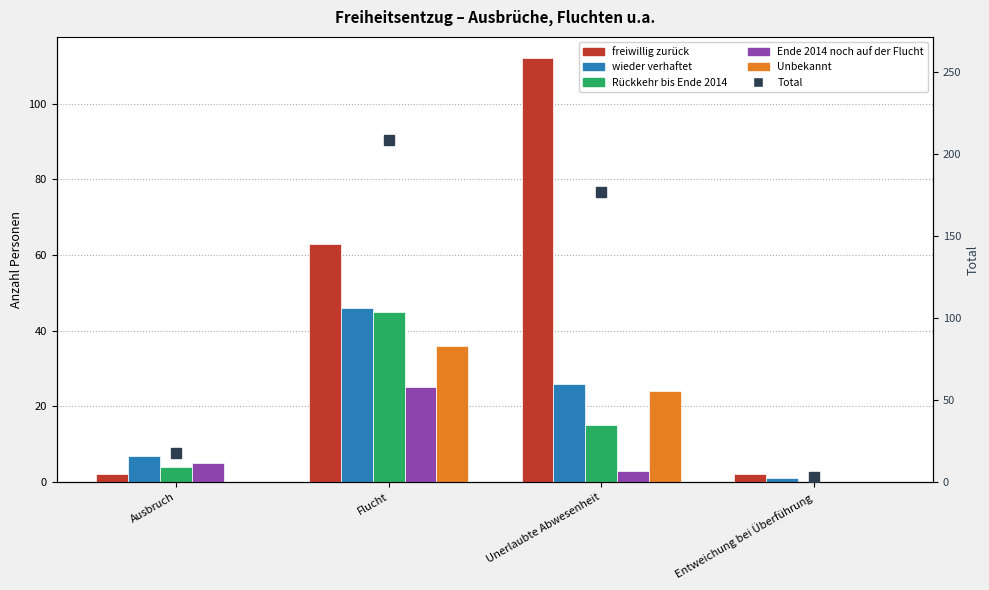

At how many categories does at least one series exceed 85?

2